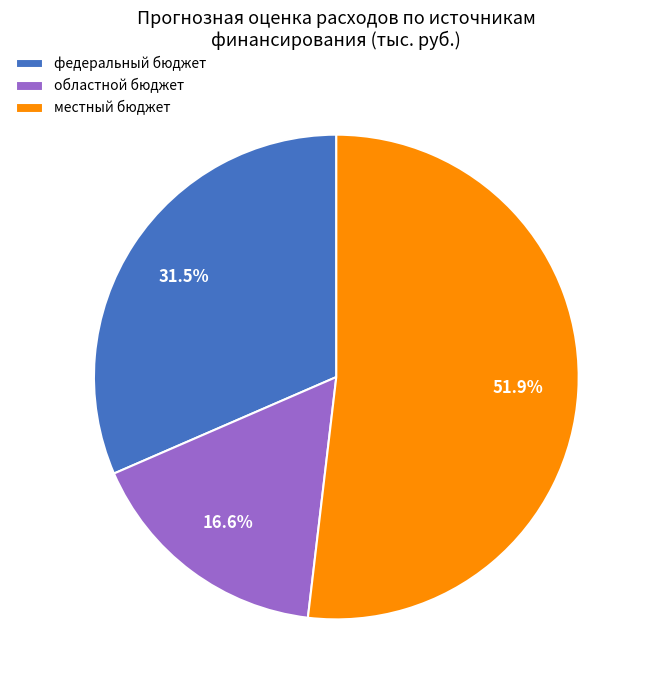

True or false: местный бюджет accounts for 45% of the total.

False